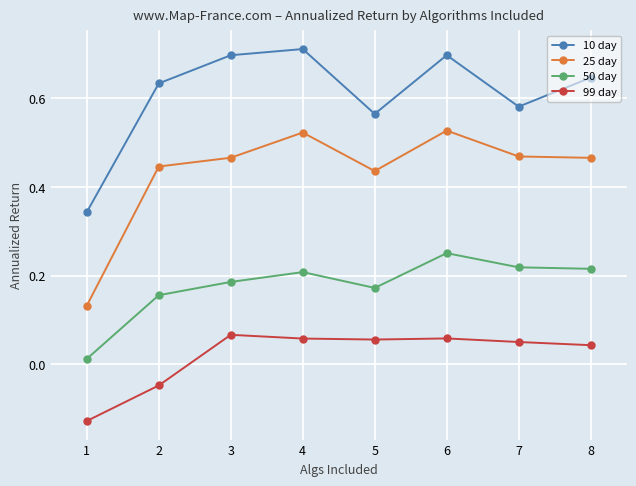

How many interior local valleys does the 10 day series have?

2